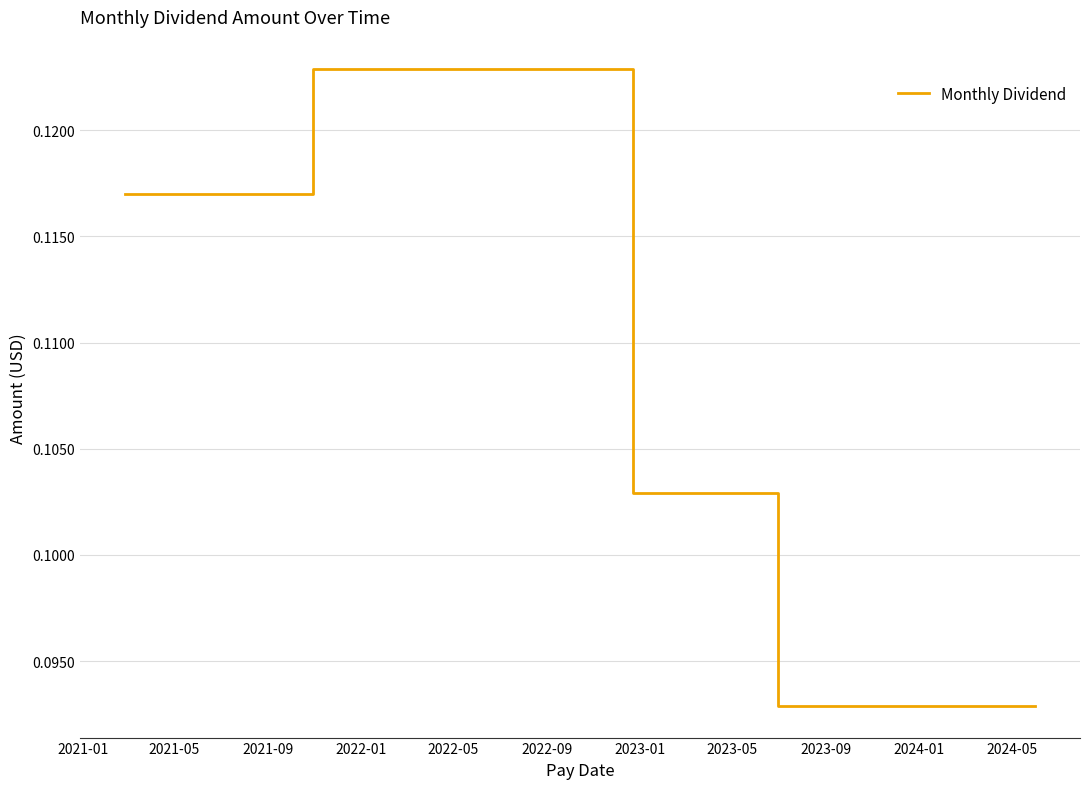

Reading left to right, what are all the values shown in this chart?

0.1	0.1	0.1	0.1	0.1	0.1	0.1	0.1	0.1	0.1	0.1	0.1	0.1	0.1	0.1	0.1	0.1	0.1	0.1	0.1	0.1	0.1	0.1	0.1	0.1	0.1	0.1	0.1	0.1	0.1	0.1	0.1	0.1	0.1	0.1	0.1	0.1	0.1	0.1	0.1